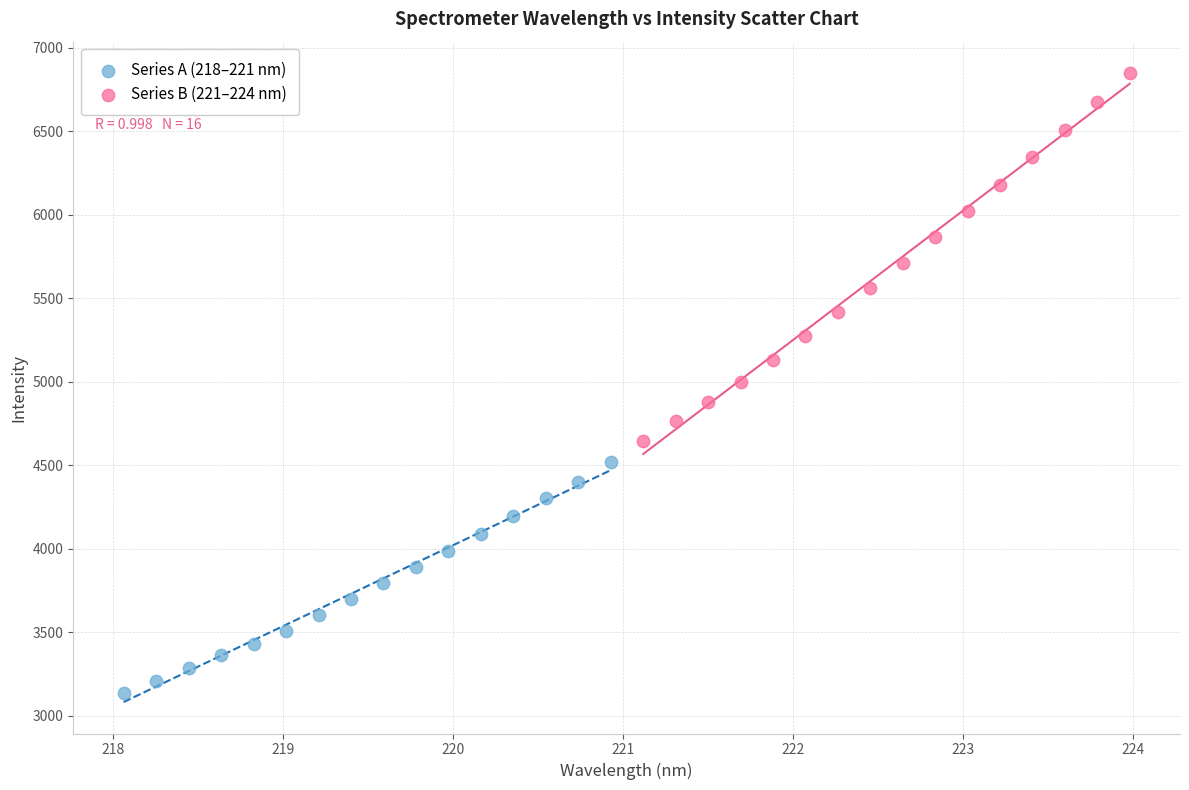

Which series reaches the minimum Y coordinate?

Series A (218–221 nm)